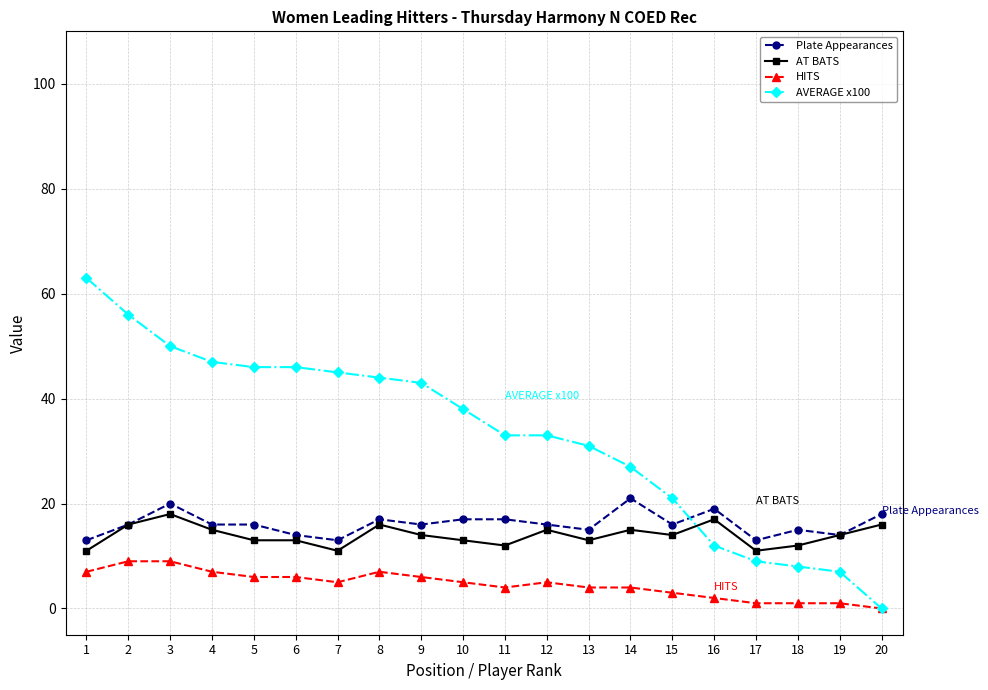

True or false: HITS and AT BATS cross at least once.

False